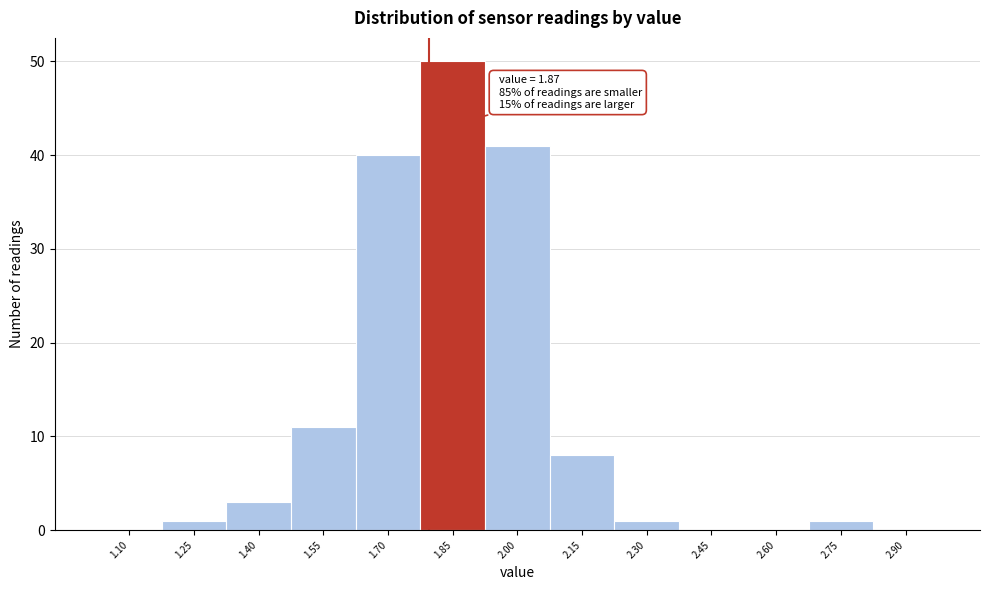

Reading left to right, what are all the values shown in this chart?

1.10=0	1.25=1	1.40=3	1.55=11	1.70=40	1.85=50	2.00=41	2.15=8	2.30=1	2.45=0	2.60=0	2.75=1	2.90=0